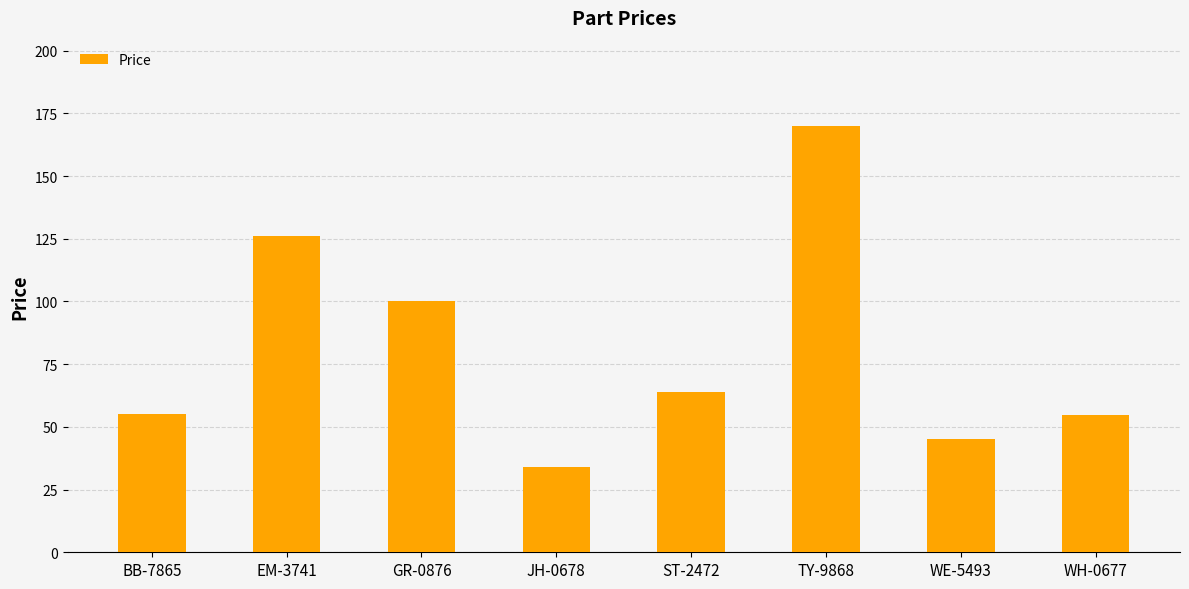

What is the difference between the second highest and second lowest values?

81.0